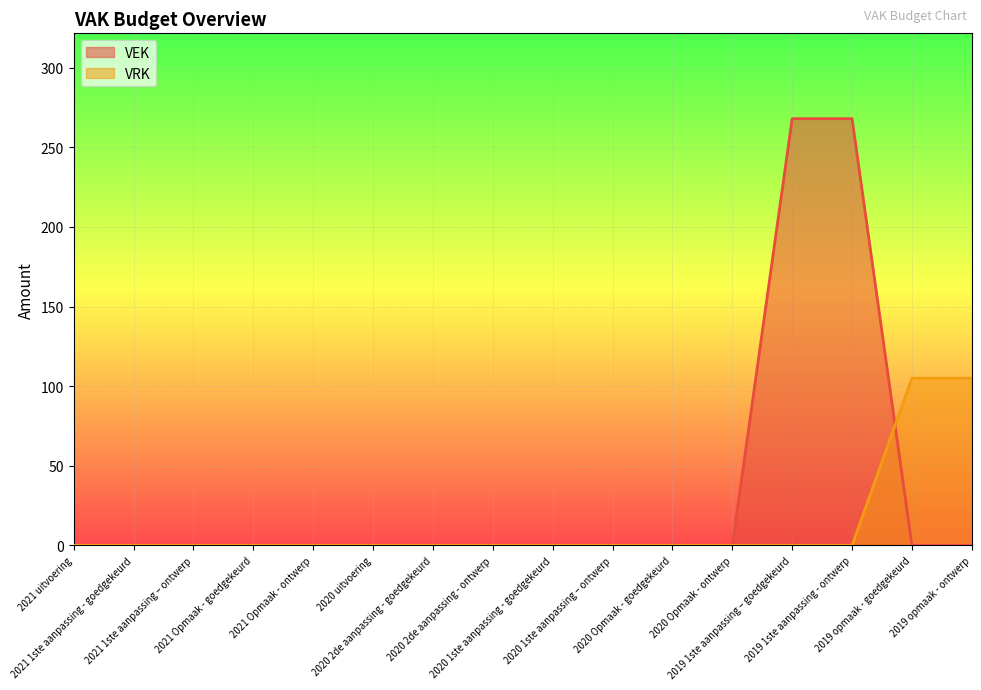

What is the difference between the second highest and minimum values in the VEK series?

268